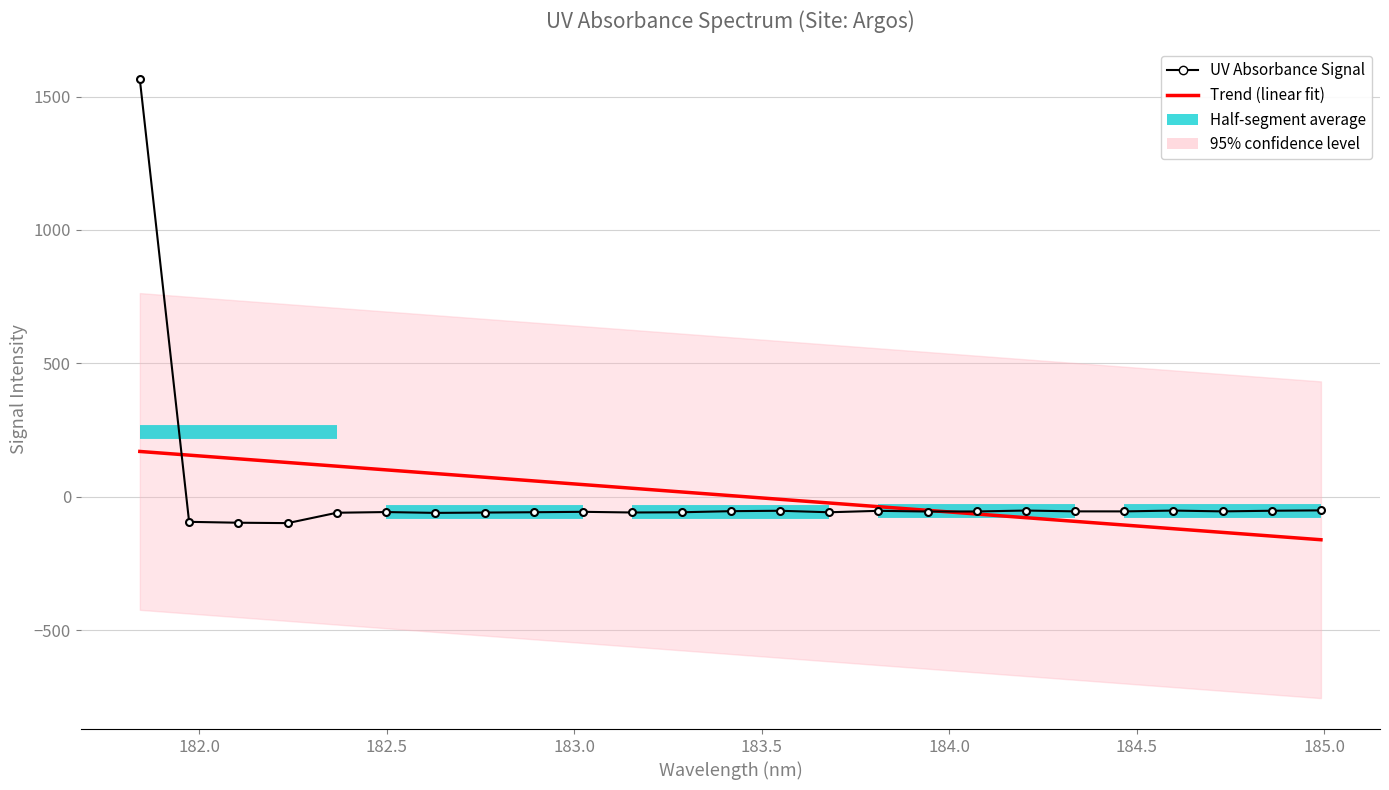

Is this an area chart (filled region under the line)?

No